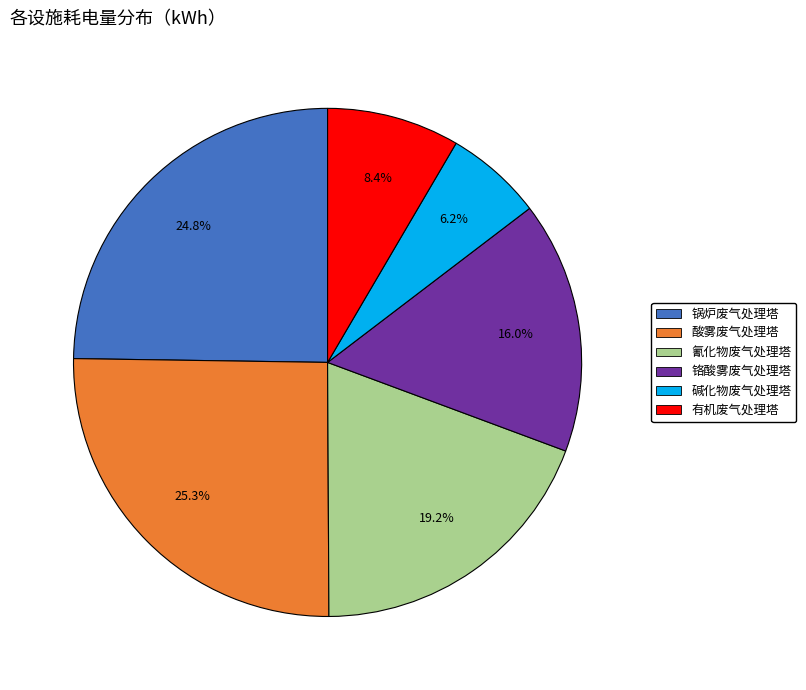

To the nearest percent, what is the difference between the largest and smallest slice percentages?

19%